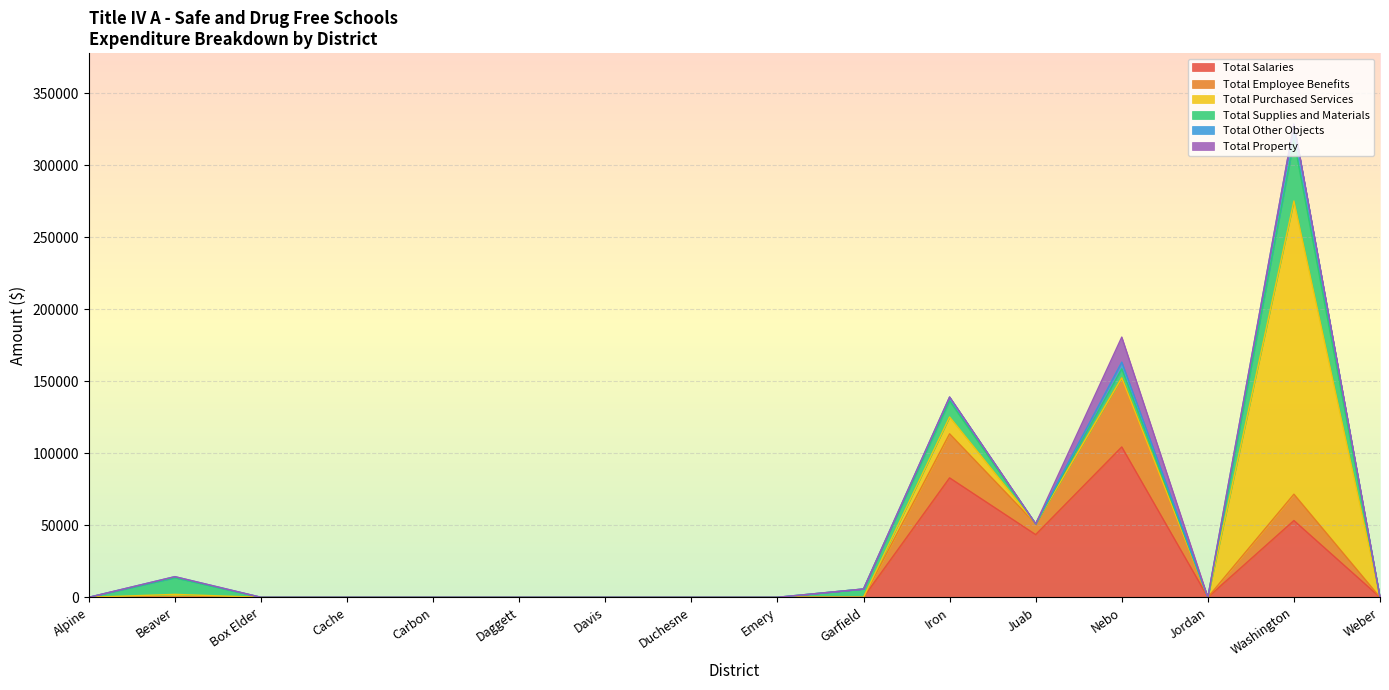

Between Iron and Juab, which is larger?

Iron